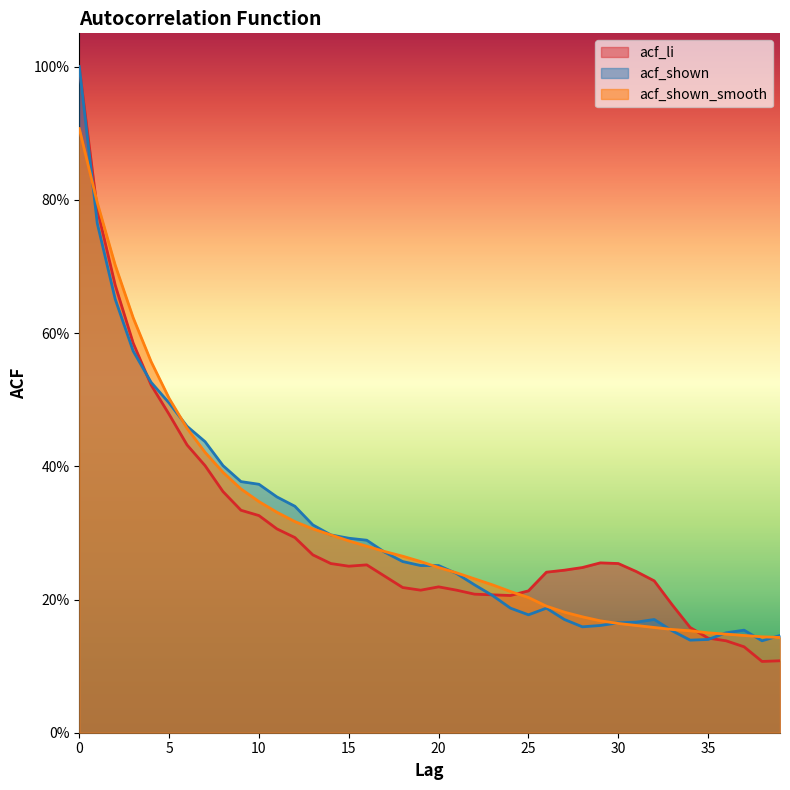

Is it true that acf_shown_smooth equals 0.1 at 14?

False